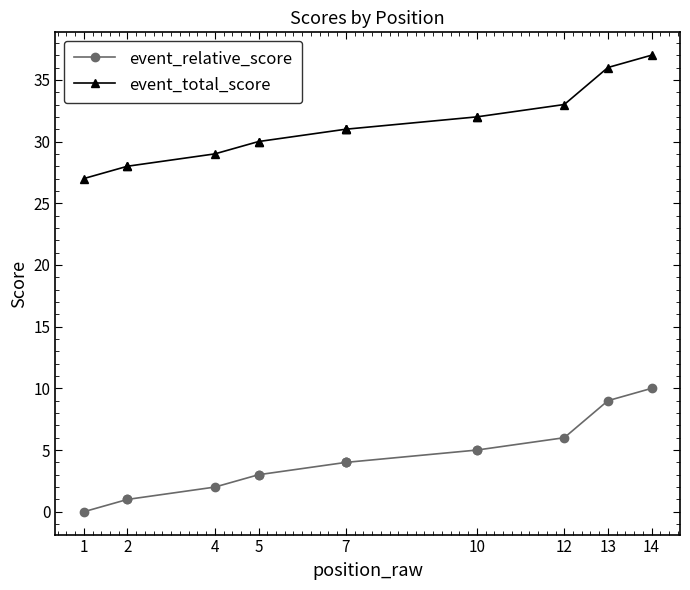

Which label corresponds to the smallest value in the chart?

1